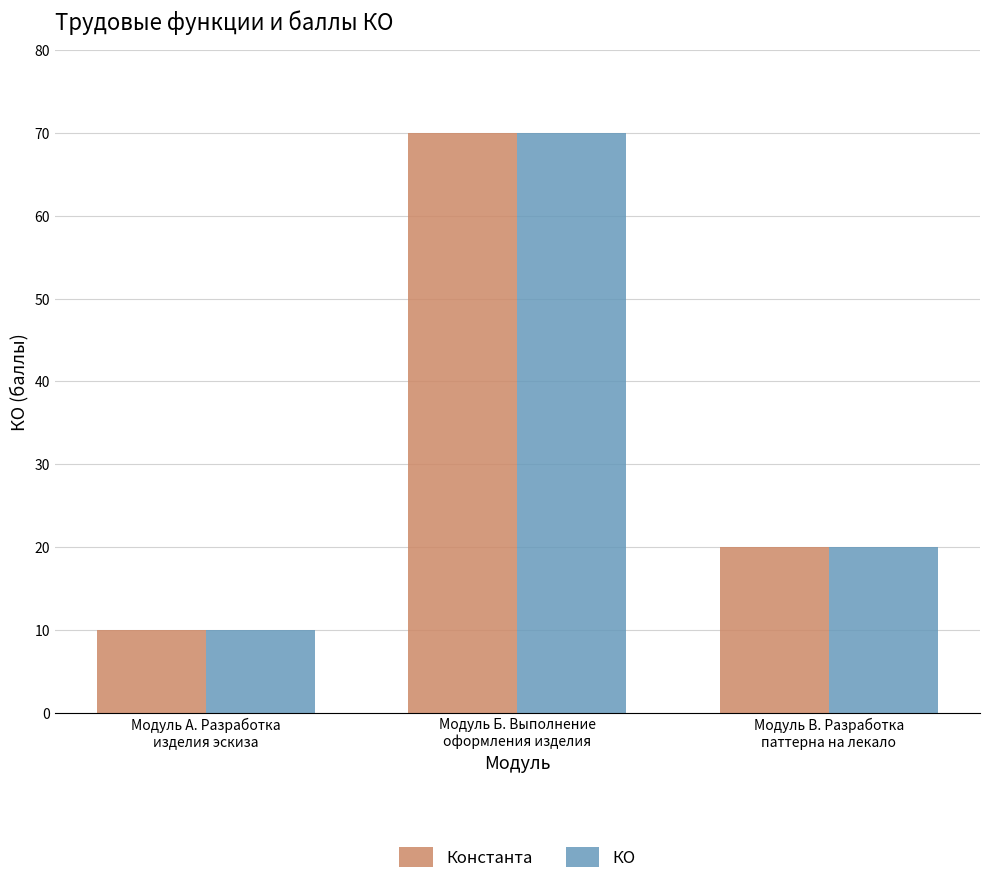

How many distinct data groups are displayed?

2